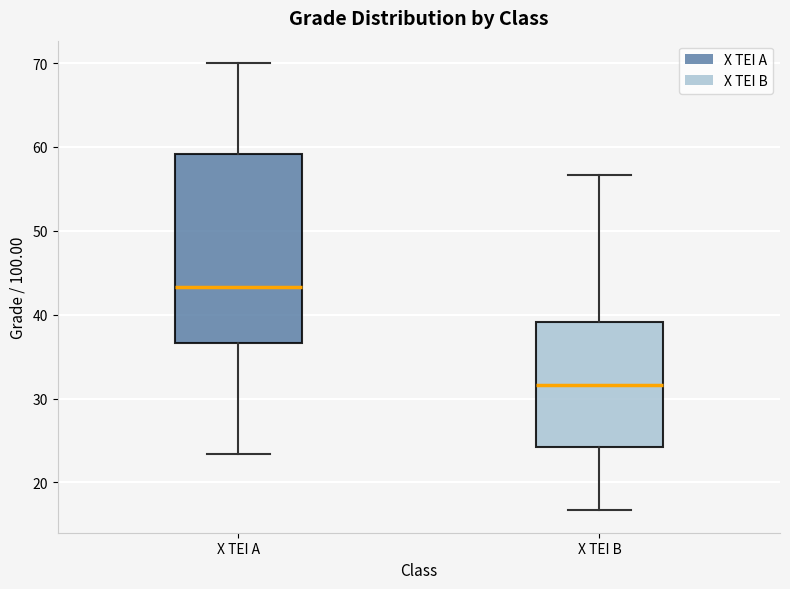

Reading left to right, read every box against the y-axis: the position of its median line, the range the box covers, and the ends of its whiskers. The values are not printed on the chart, so give them approximately, as read against the axis.

X TEI A: median 43, box 37 to 59, whiskers 23 to 70
X TEI B: median 32, box 24 to 39, whiskers 17 to 57